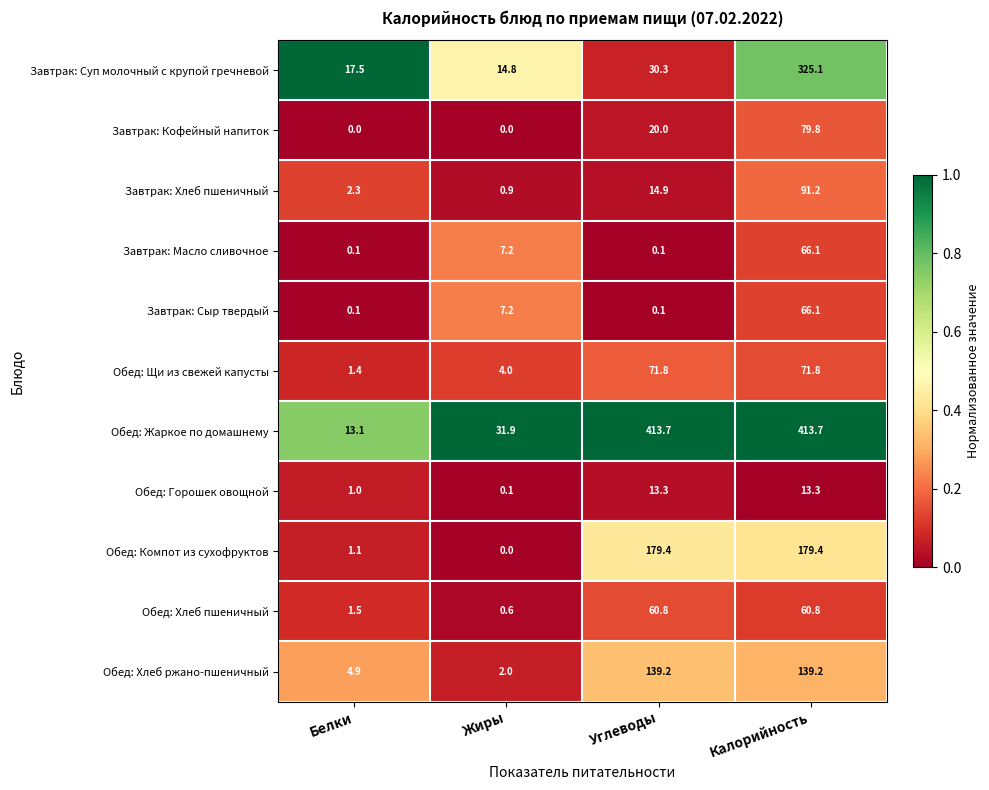

At which label is Завтрак: Кофейный напиток closest to 39?

Углеводы